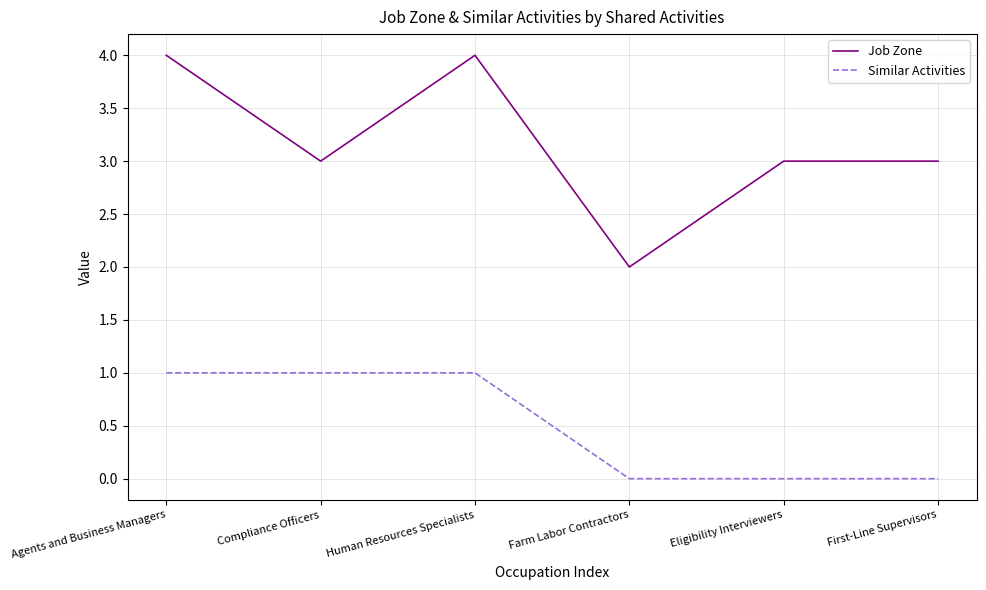

What is the total value across all series at Agents and Business Managers?

5